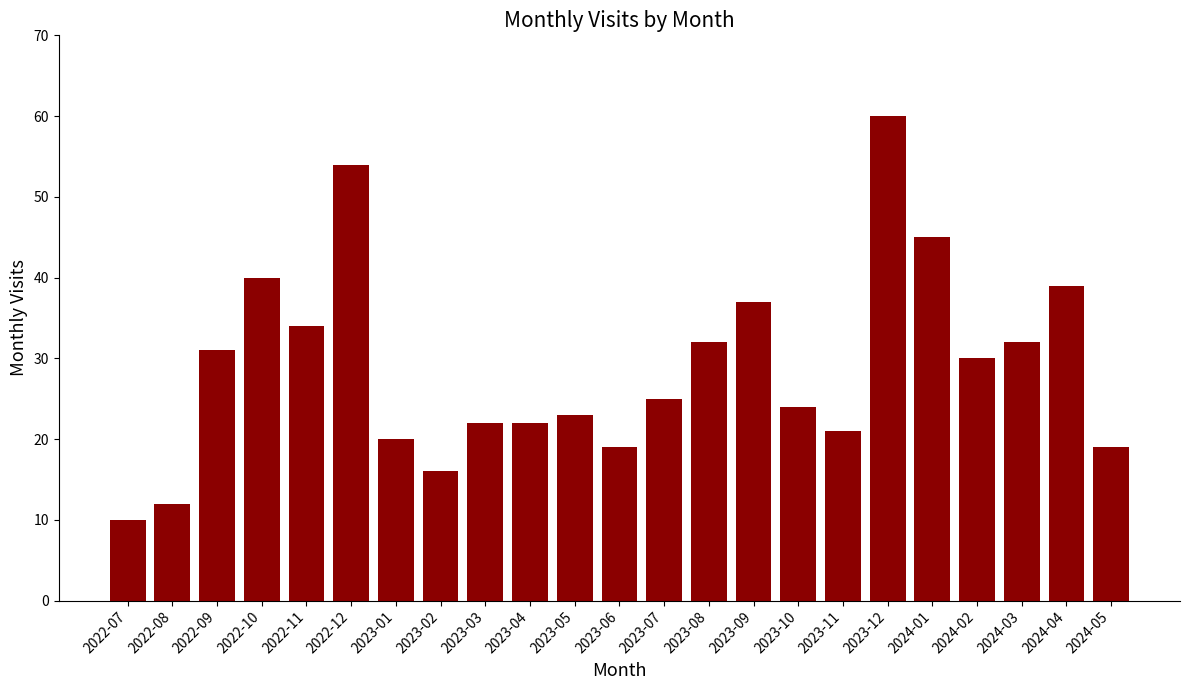

Count the number of data series in this chart.

1